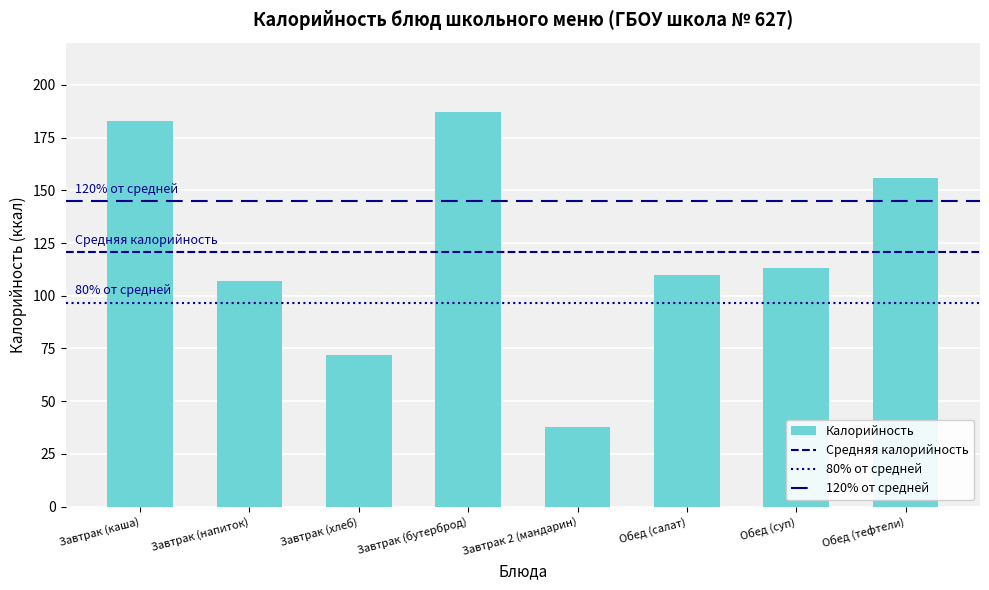

True or false: the data shows 64 at Обед (салат).

False